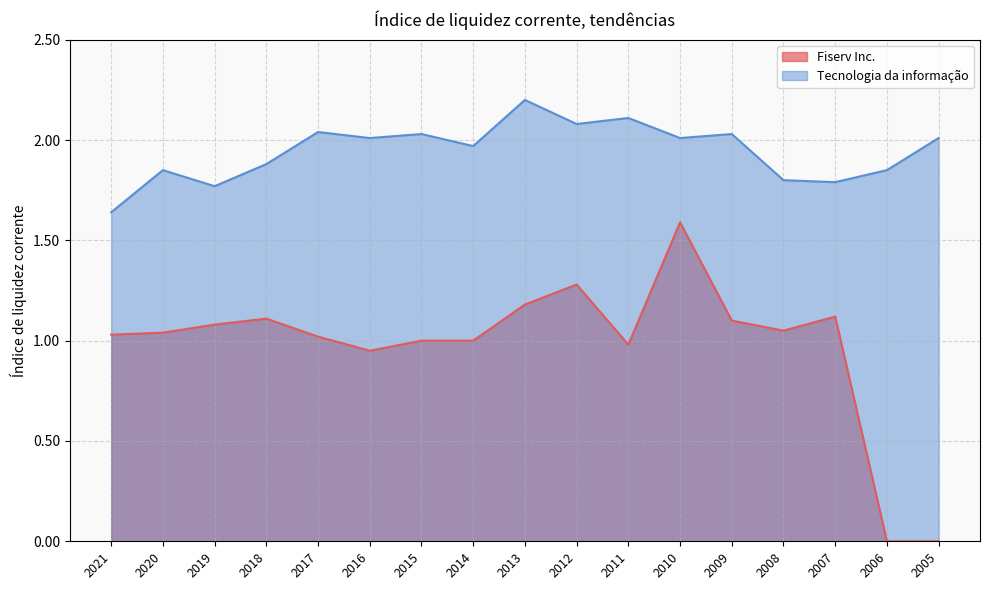

At how many categories does at least one series exceed 0?

17